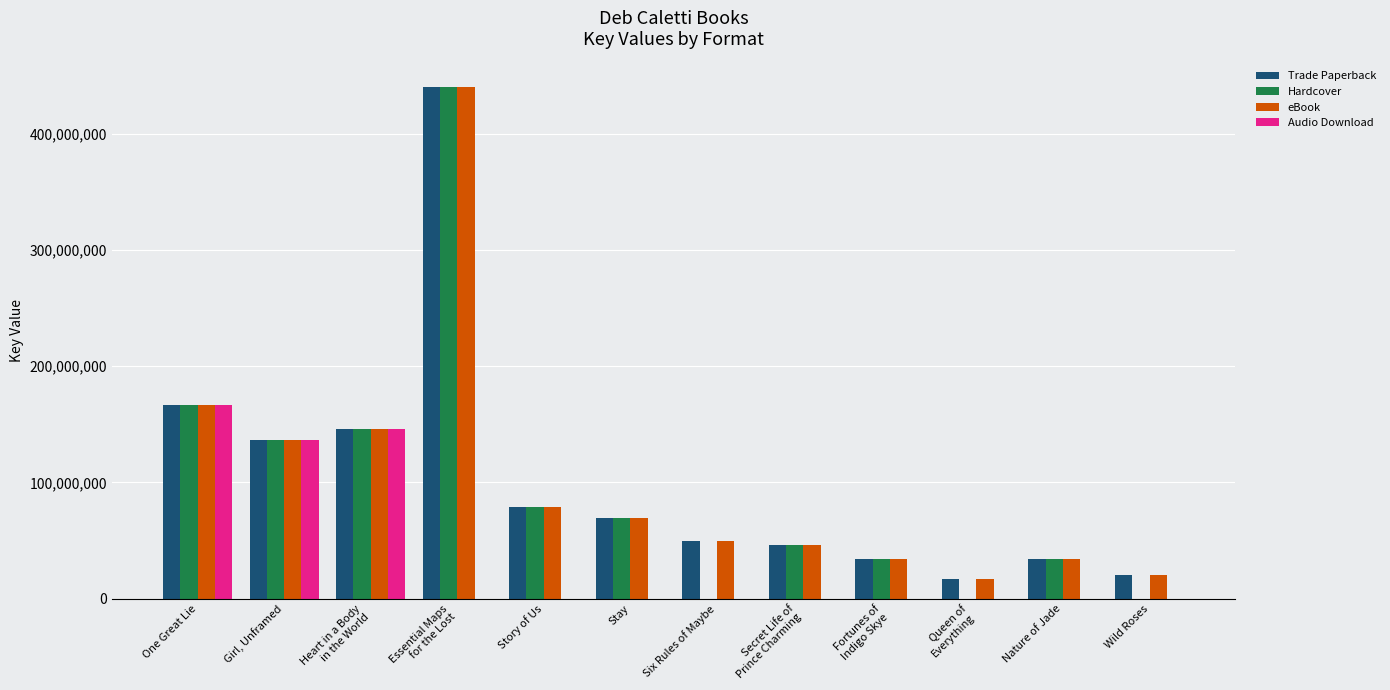

The value of eBook at Nature of Jade is 33803860. True or false?

True